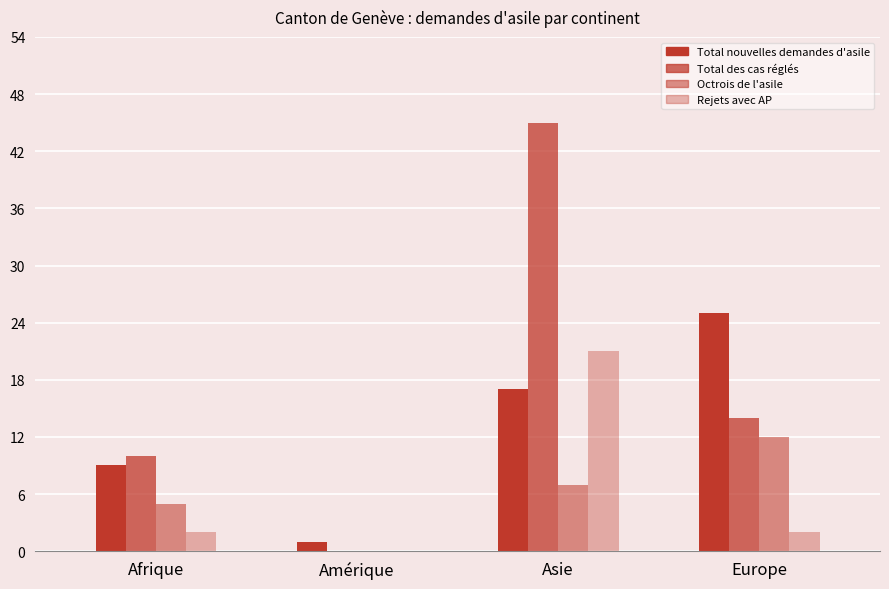

What is the total value across all series at Afrique?

26